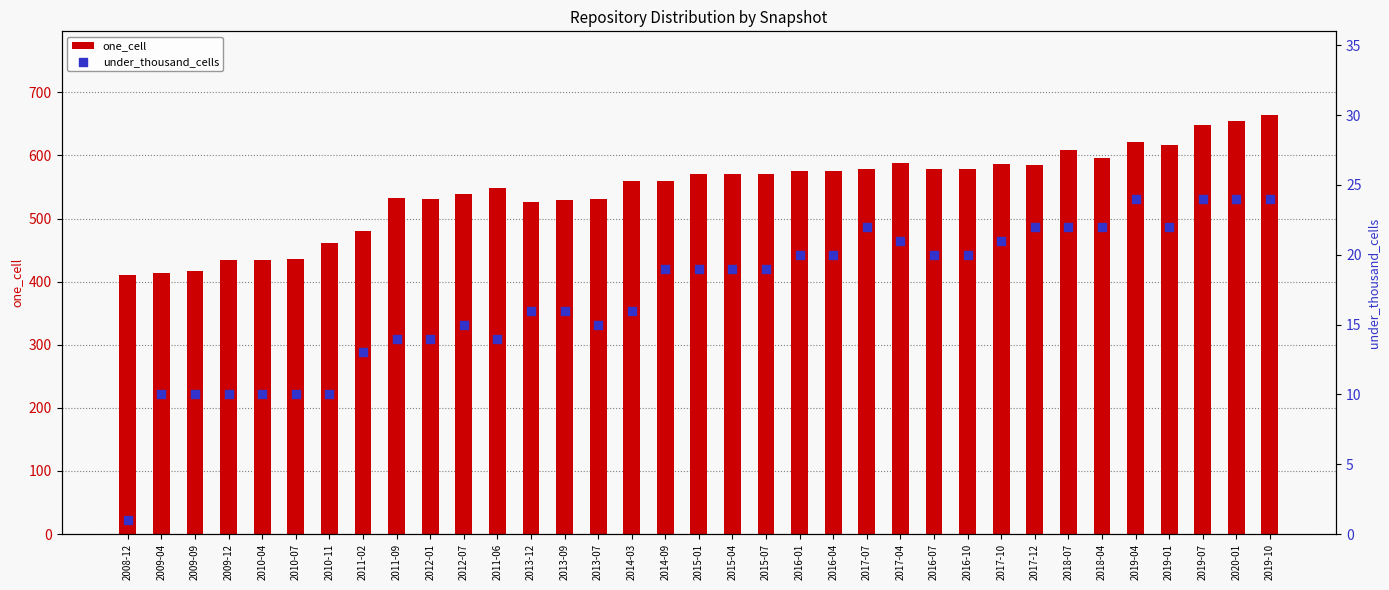

What is the total value across all series at 2016-07?

599